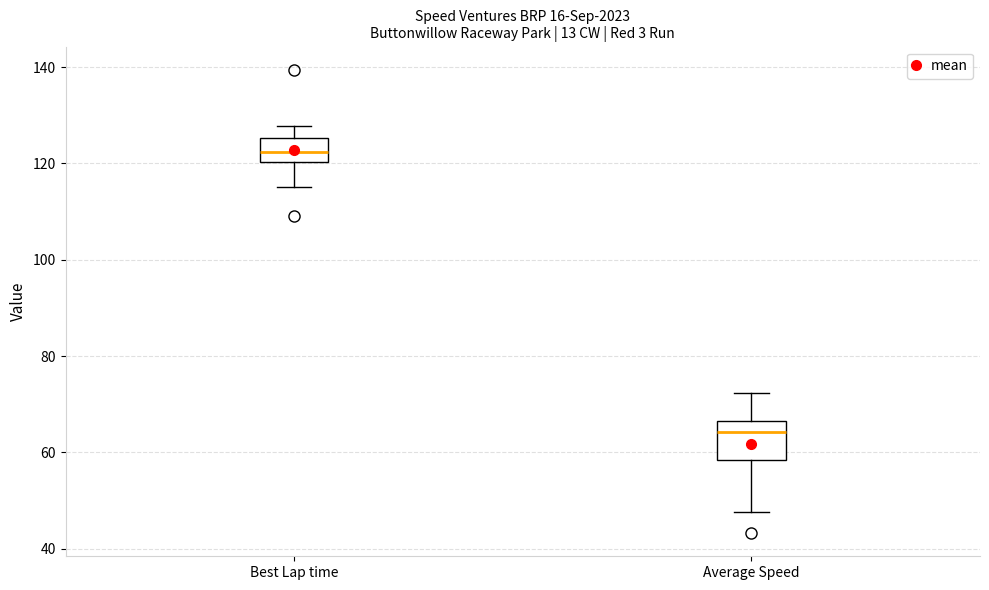

Comparing the boxes themselves (not the whiskers), which one is the tallest?

Average Speed